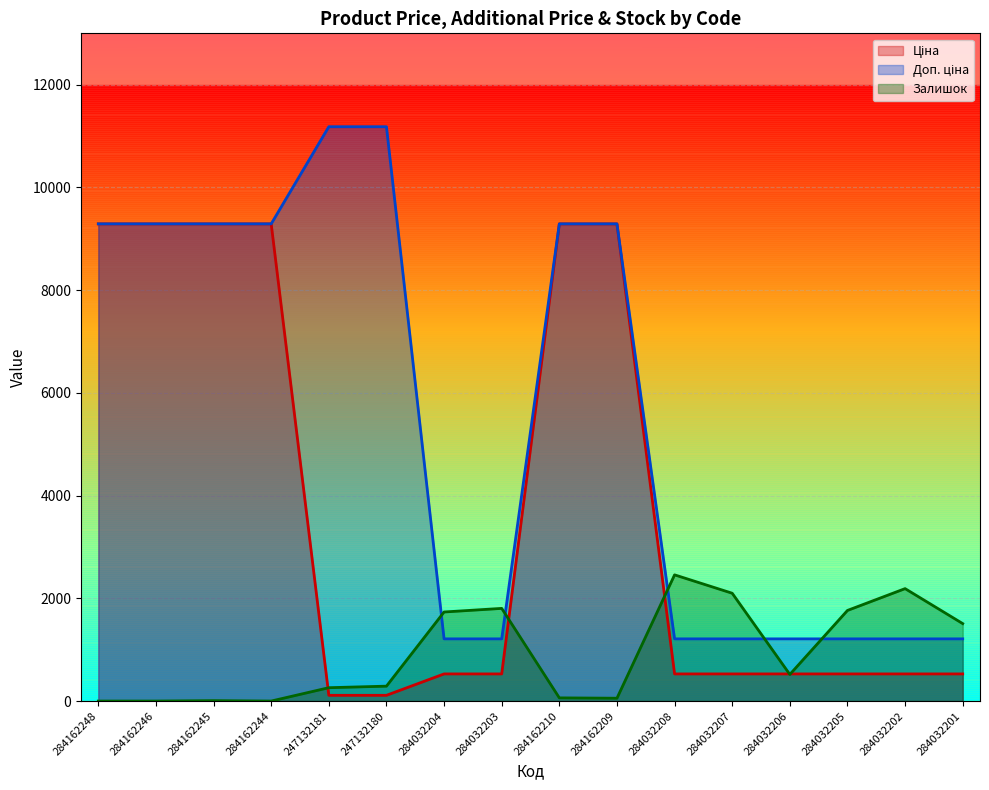

What position from the right is 284032203?

9